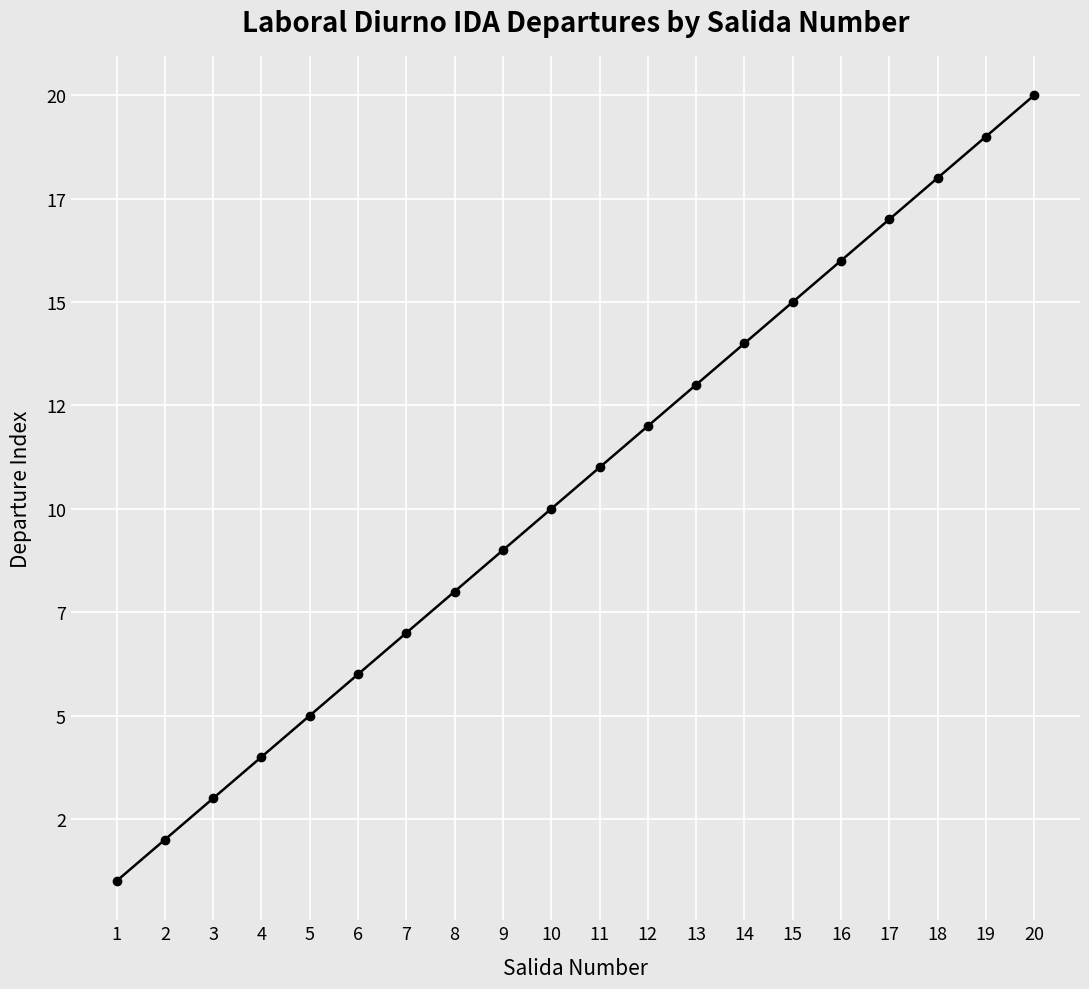

Which category has the lowest value across all series?

1